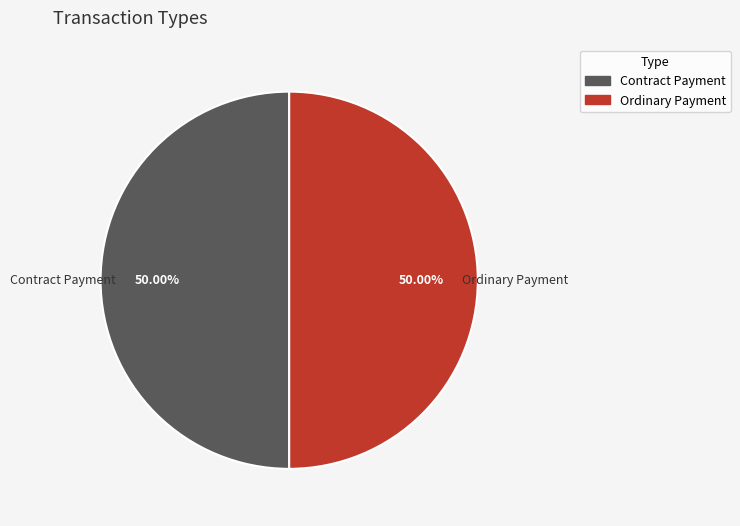

Approximately how many times larger is the value at Contract Payment compared to Ordinary Payment?

1.0